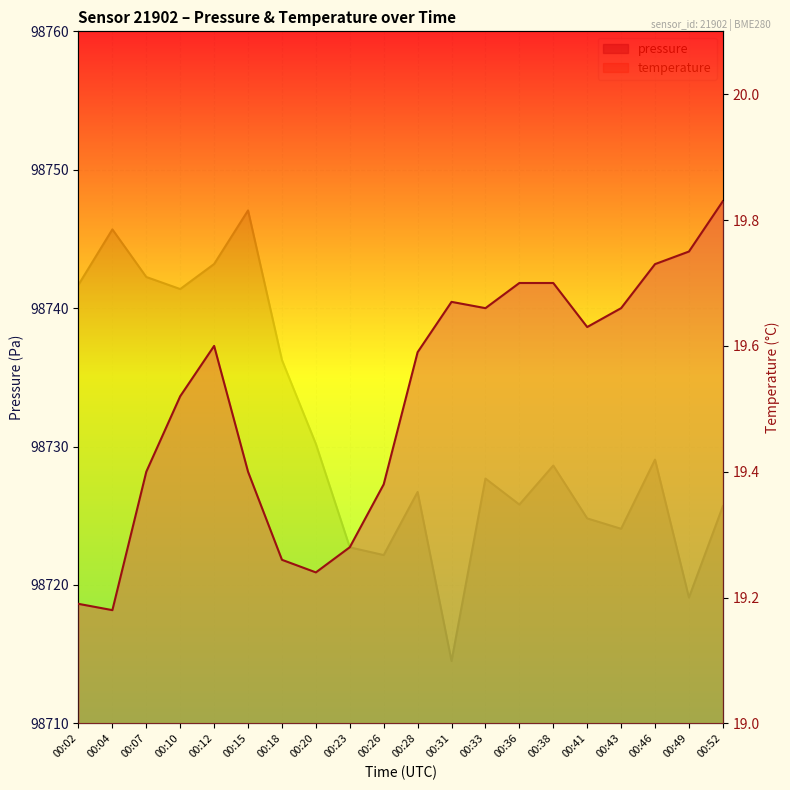

True or false: temperature has a value of 19.6 at 00:12.

True